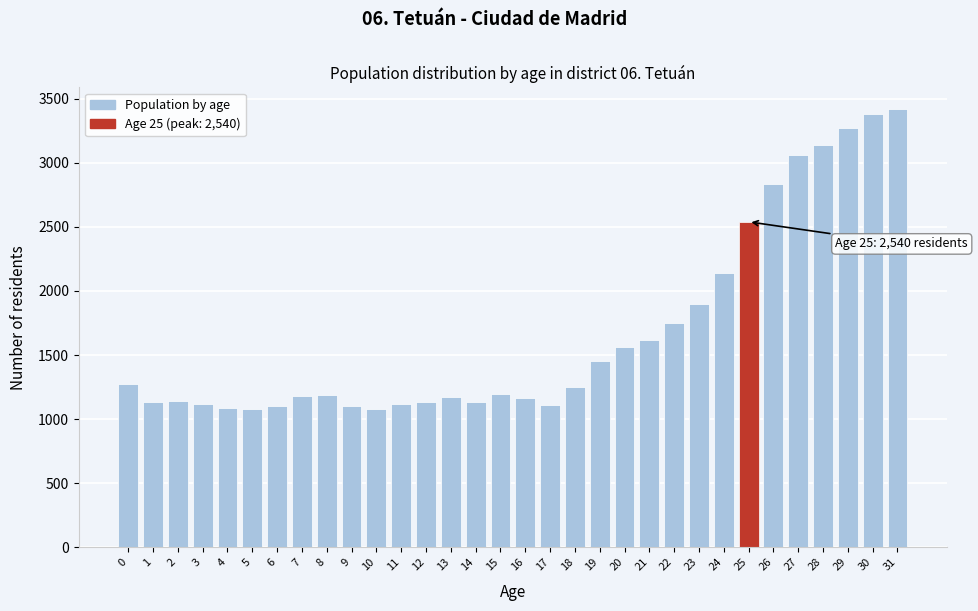

What is the ratio of the value at 14 to the value at 31?

0.3